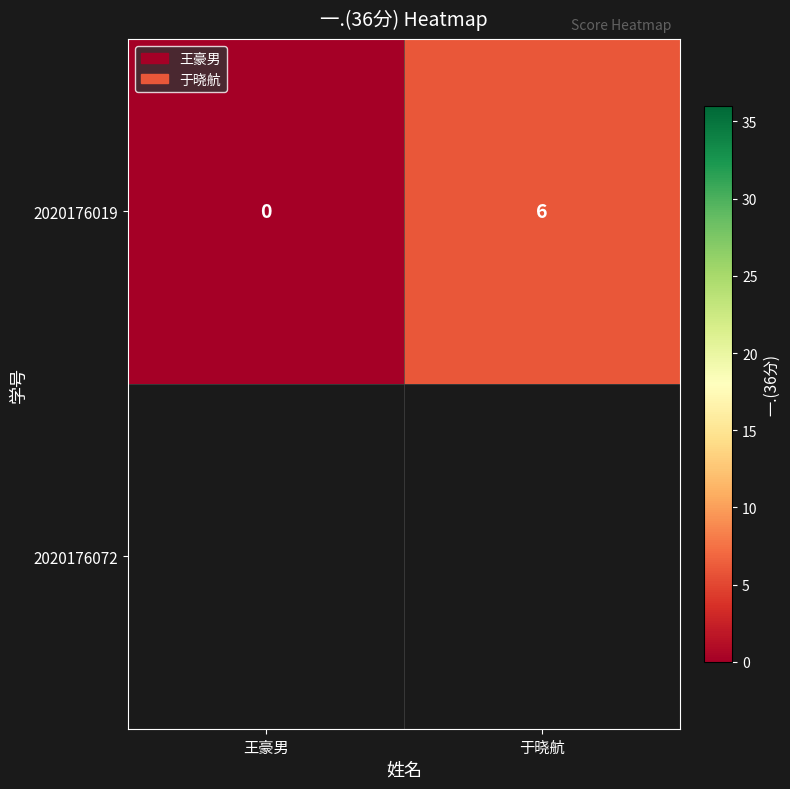

Rank the categories by value from highest to lowest.

于晓航, 王豪男